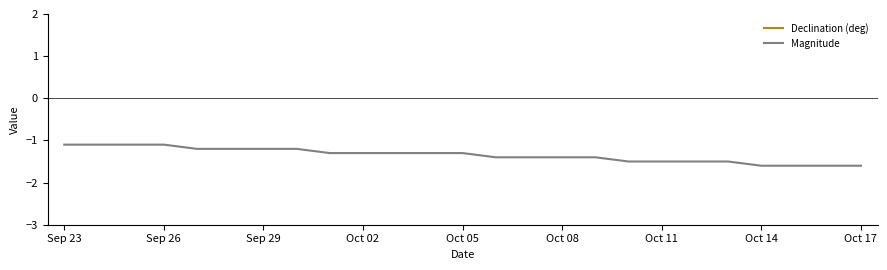

How many lines are shown in the chart?

2